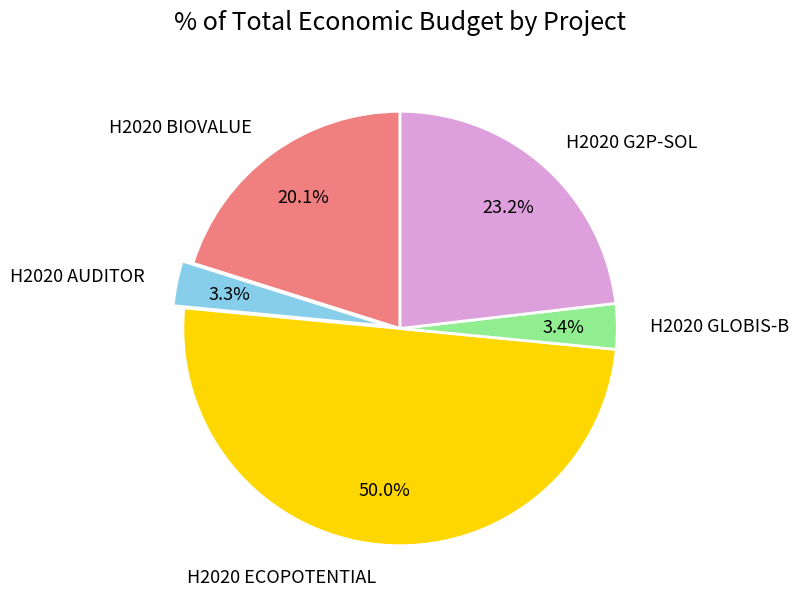

Combined, what portion of the pie is H2020 AUDITOR and H2020 ECOPOTENTIAL?

53.3%